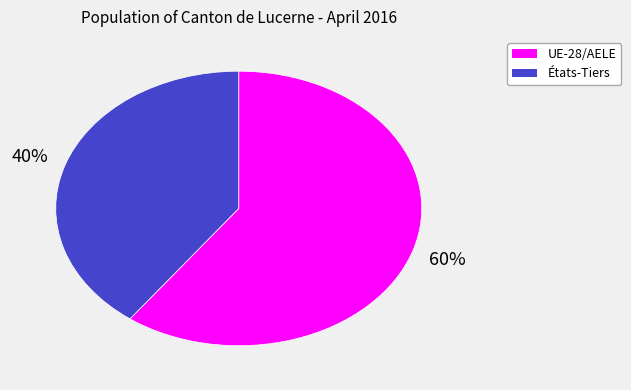

Do États-Tiers and UE-28/AELE together represent more than half of the pie?

Yes